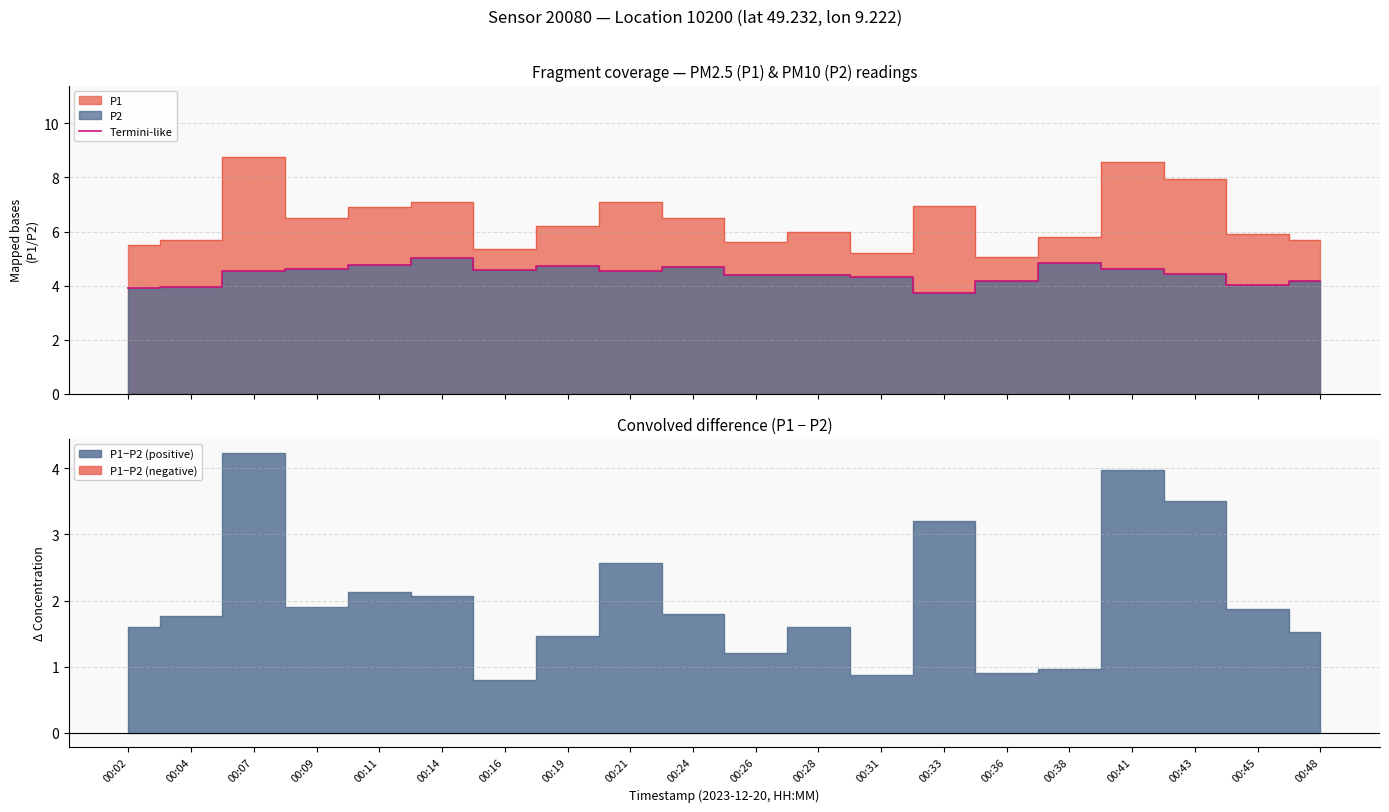

True or false: the data has more than 1 interior local peaks.

True